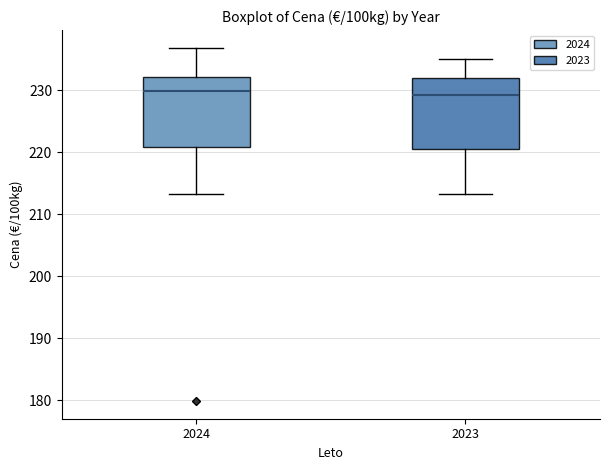

Reading left to right, transcribe this box plot: for each box, give where its median line is, the range the box spans, and where its two whiskers end, as read against the y-axis. The values are not printed on the chart, so give them approximately, as read against the axis.

2024: median 230, box 221 to 232, whiskers 213 to 237
2023: median 229, box 221 to 232, whiskers 213 to 235